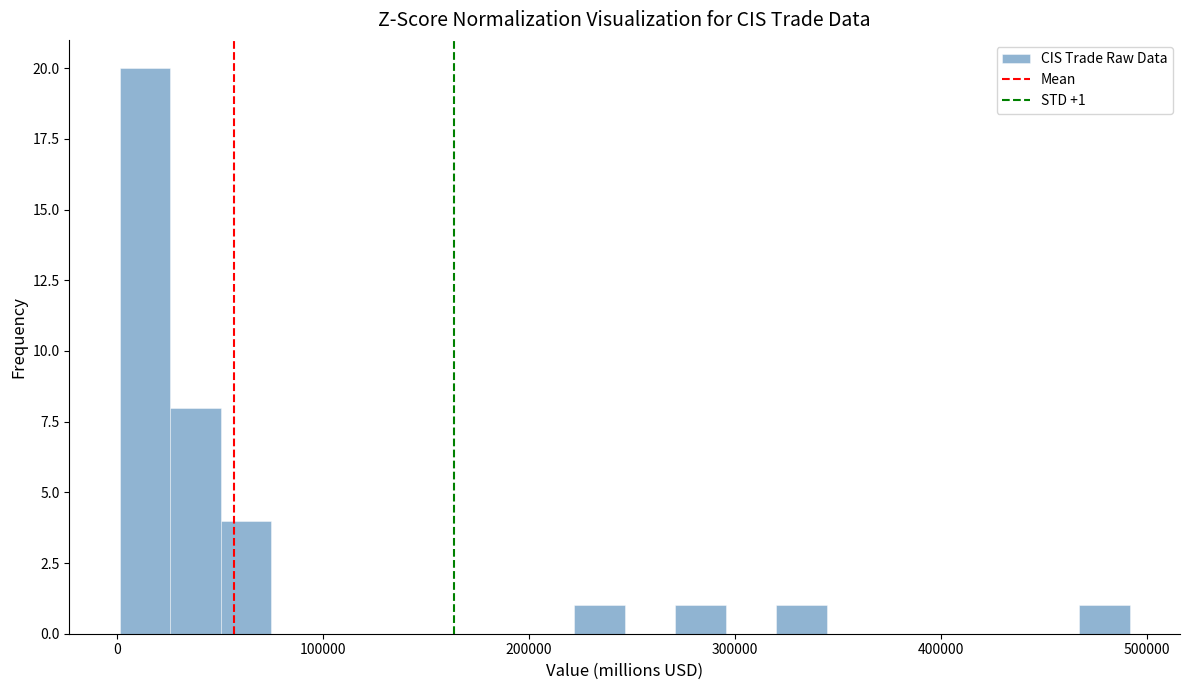

Around what value on the x-axis is the tallest bar? Give the approximate position of its centre, as read against the axis.

10000